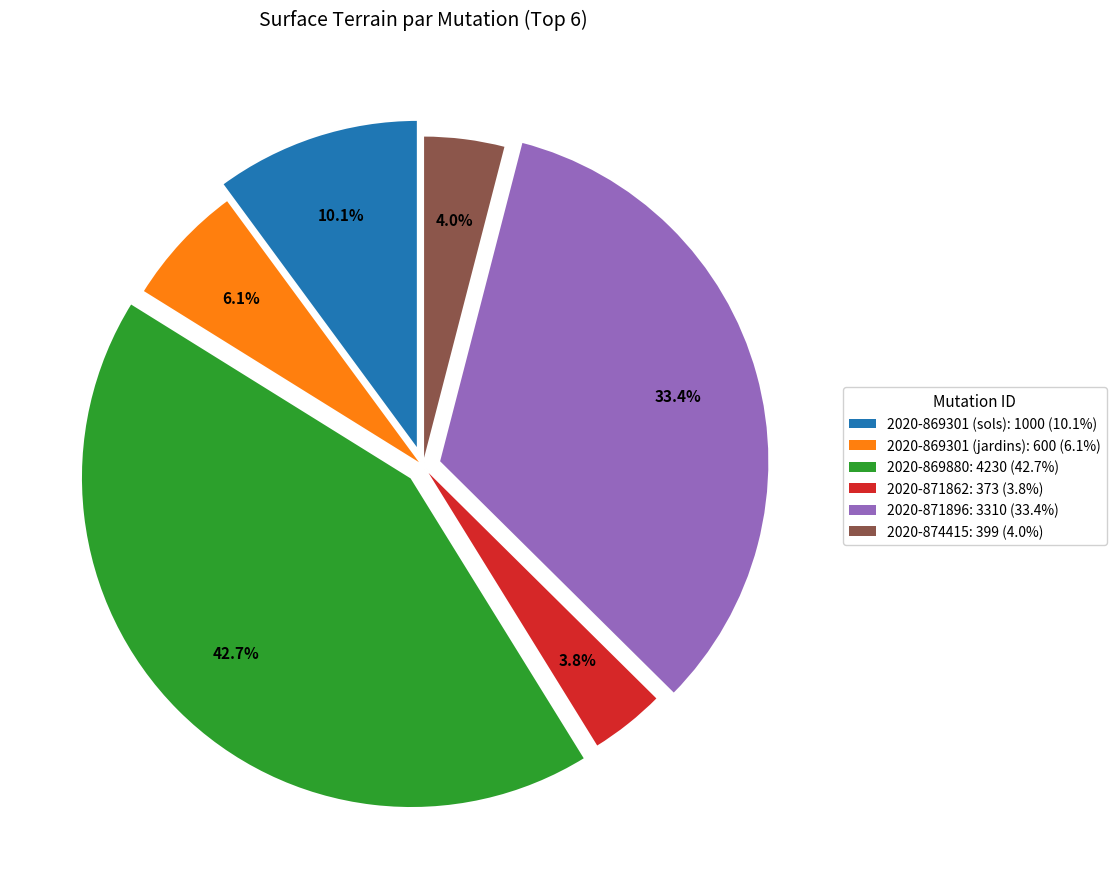

To the nearest percent, what percentage of the pie is 2020-871896?

33%